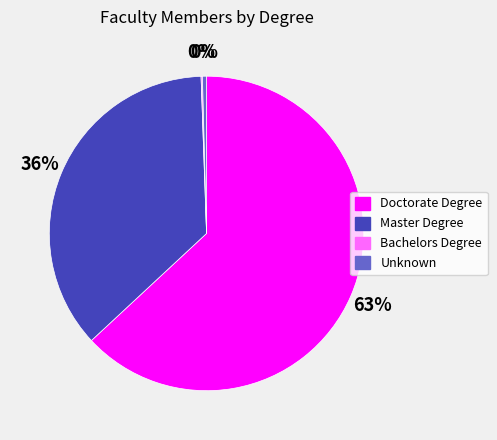

To the nearest percent, what percentage of the pie is Master Degree?

36%